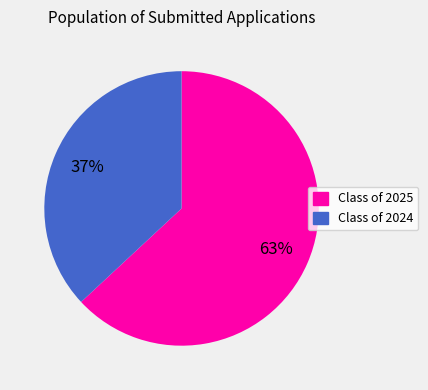

Count the number of slices in the pie.

2